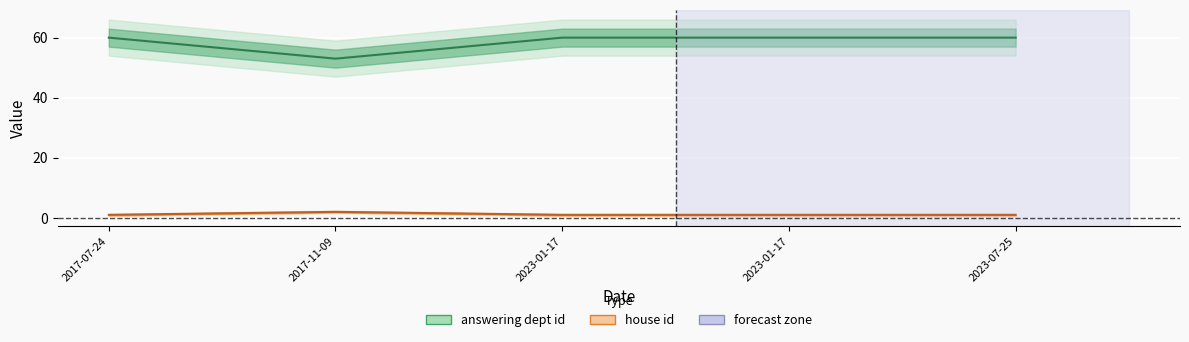

Is the value of house_id at 2023-01-17 greater than the value of answering_dept_id at 2023-01-17?

No